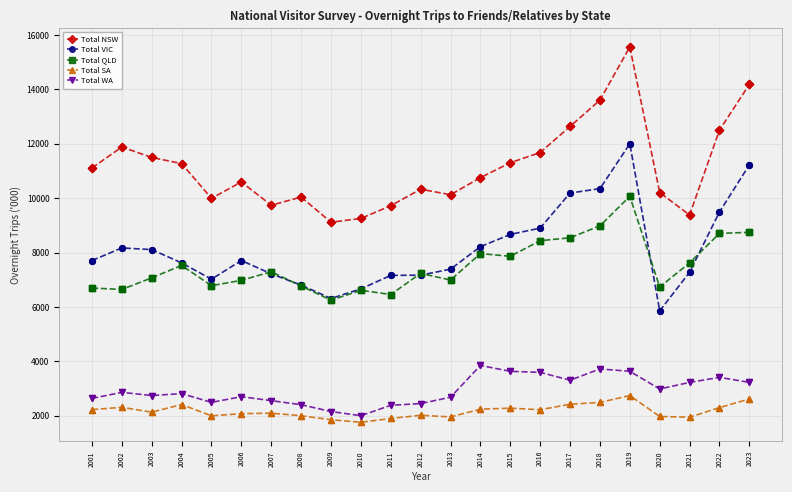

Which series has the largest total across all categories?

Total NSW